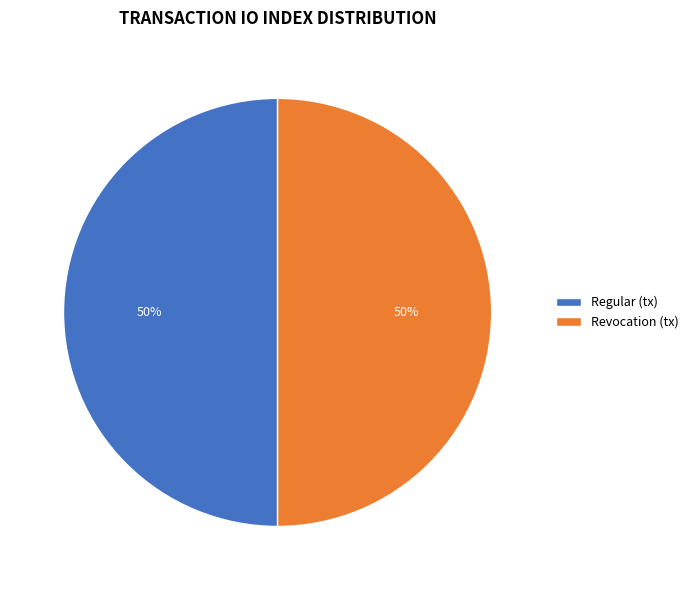

To the nearest percent, what is the difference between the largest and smallest slice percentages?

0%